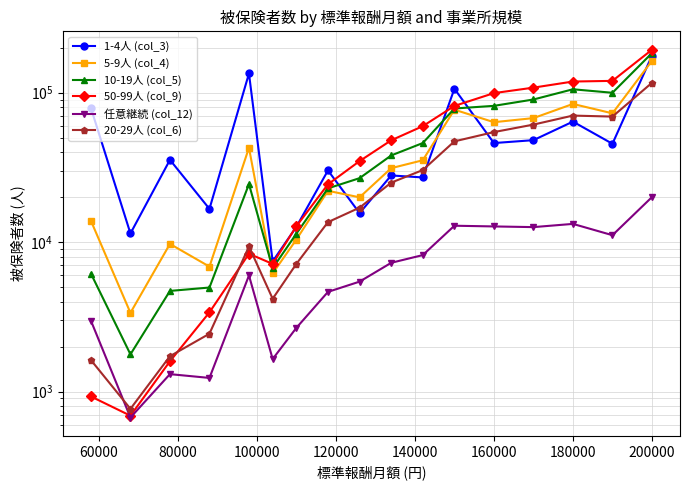

Is it true that 50-99人 (col_9) equals 193985 at 200000?

True